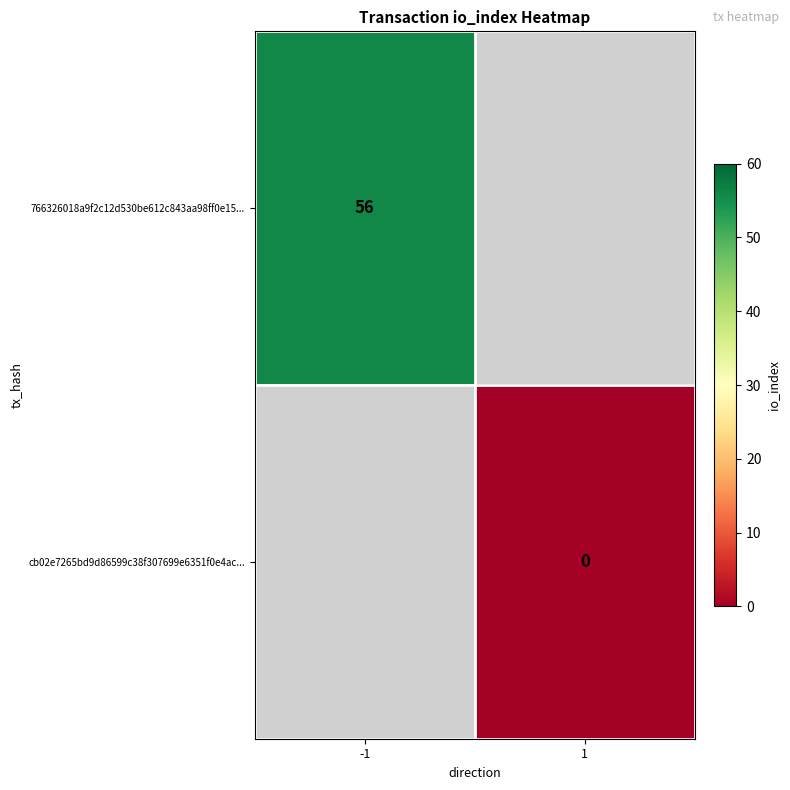

The 766326018a9f2c12d530be612c843aa98ff0e15... series shows 17 at -1. True or false?

False